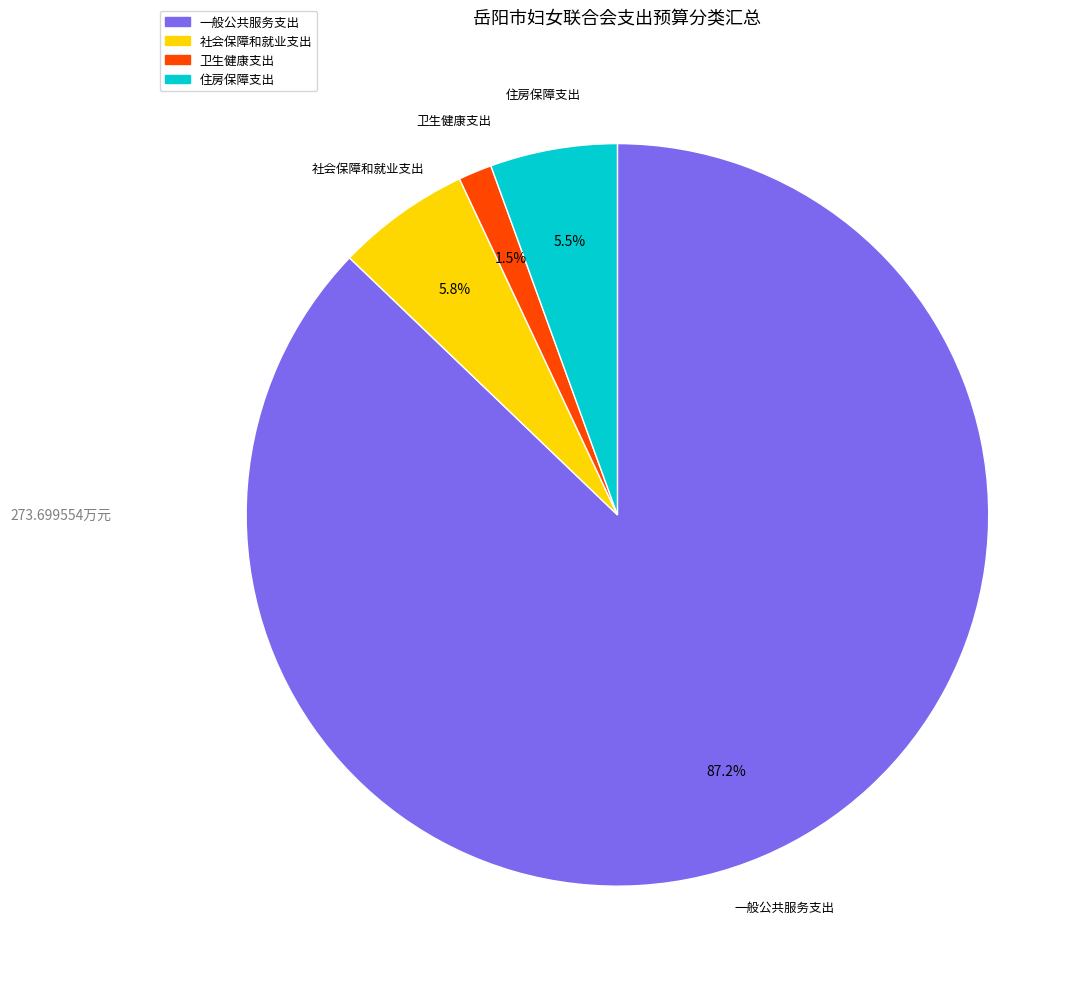

Is it true that 一般公共服务支出 is 74% of the pie?

False